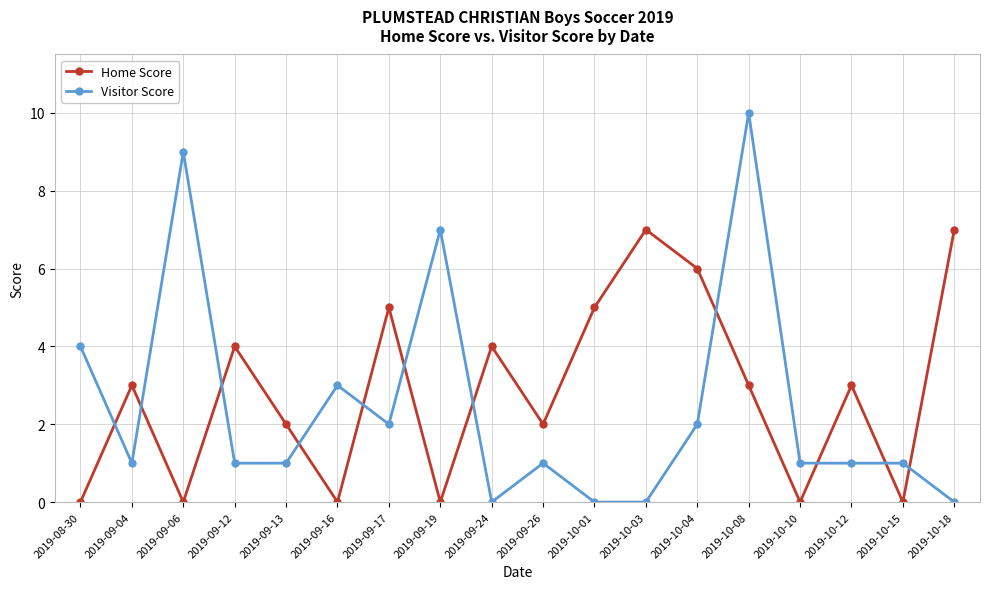

The Home Score series shows 3 at 2019-09-13. True or false?

False